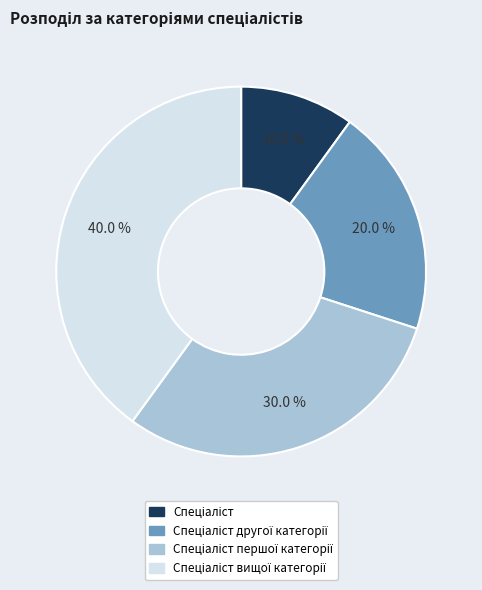

Does any single category account for the majority?

No